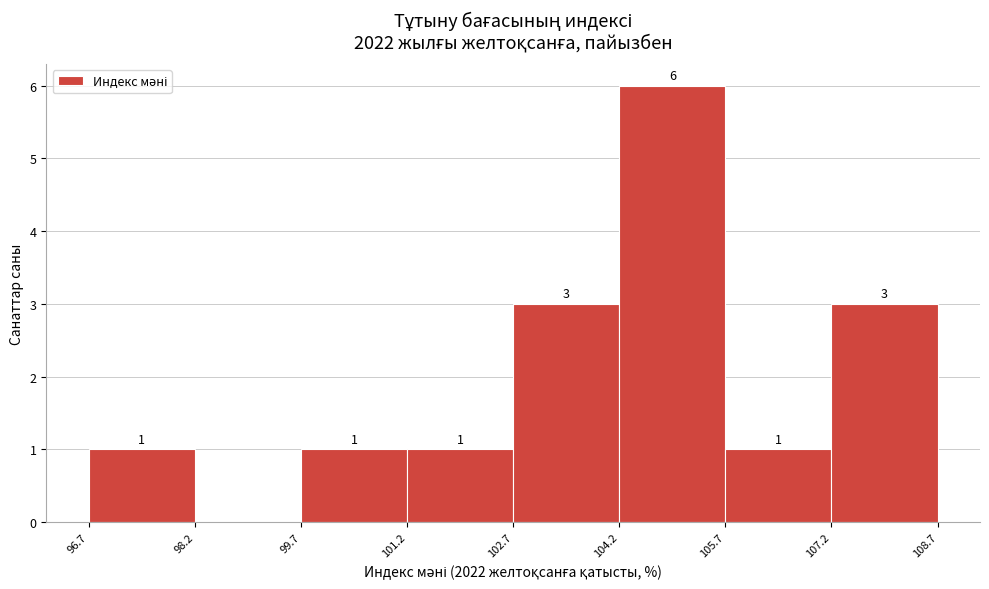

Which range on the x-axis has the tallest bar?

104.2 to 105.7